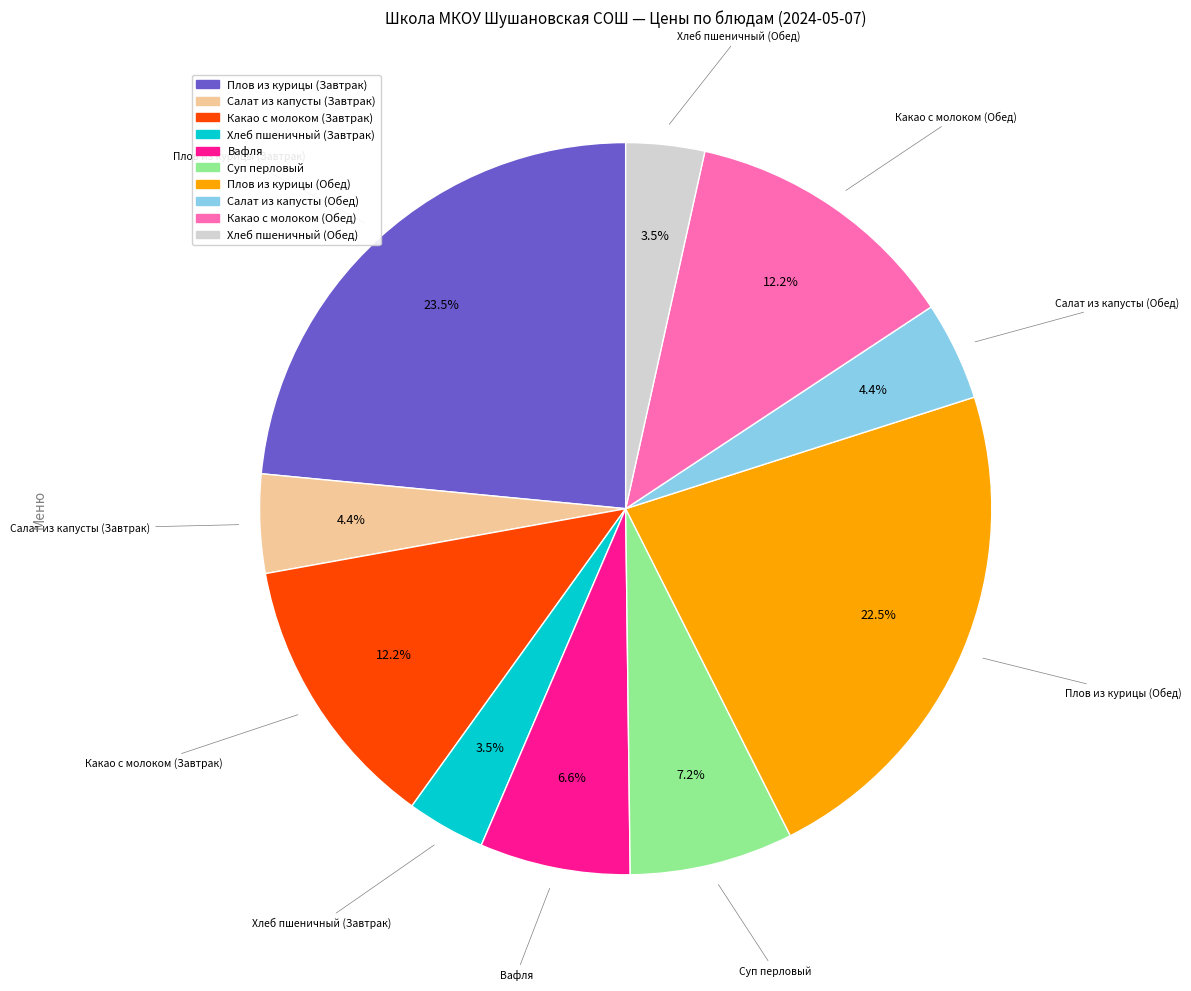

Count the number of slices in the pie.

10